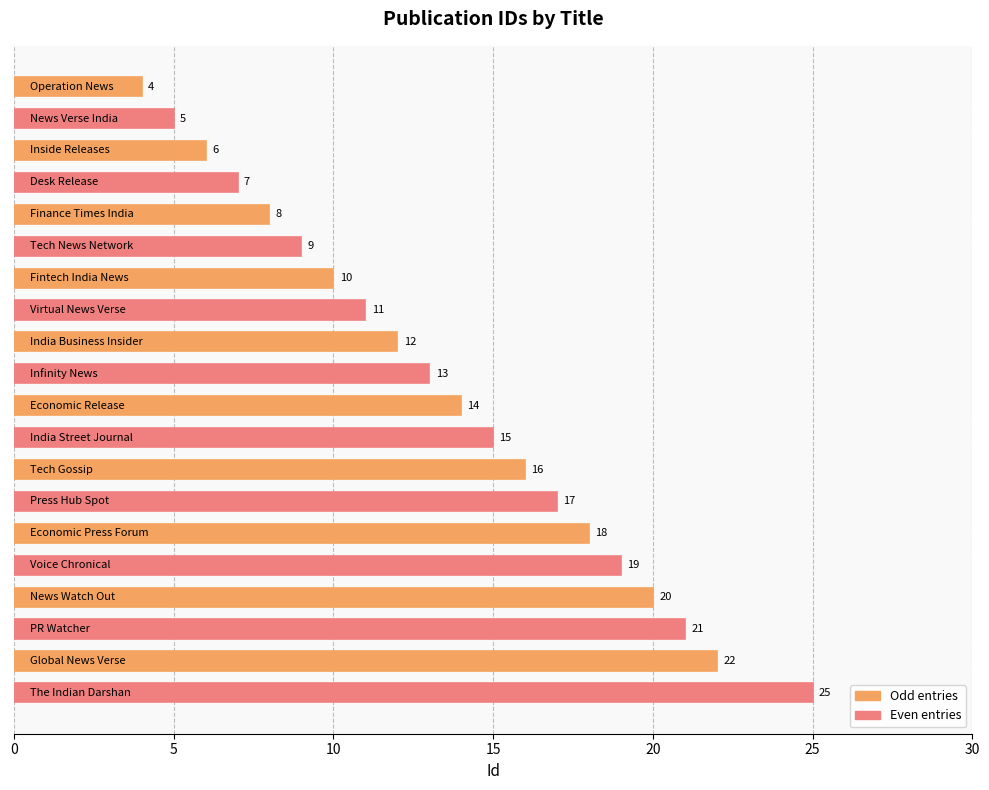

Reading bottom to top, extract all data points from this chart.

25	22	21	20	19	18	17	16	15	14	13	12	11	10	9	8	7	6	5	4